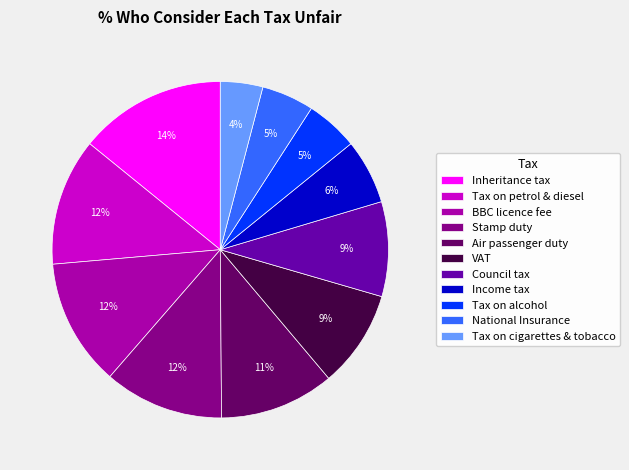

To the nearest percent, what portion does VAT represent?

9%